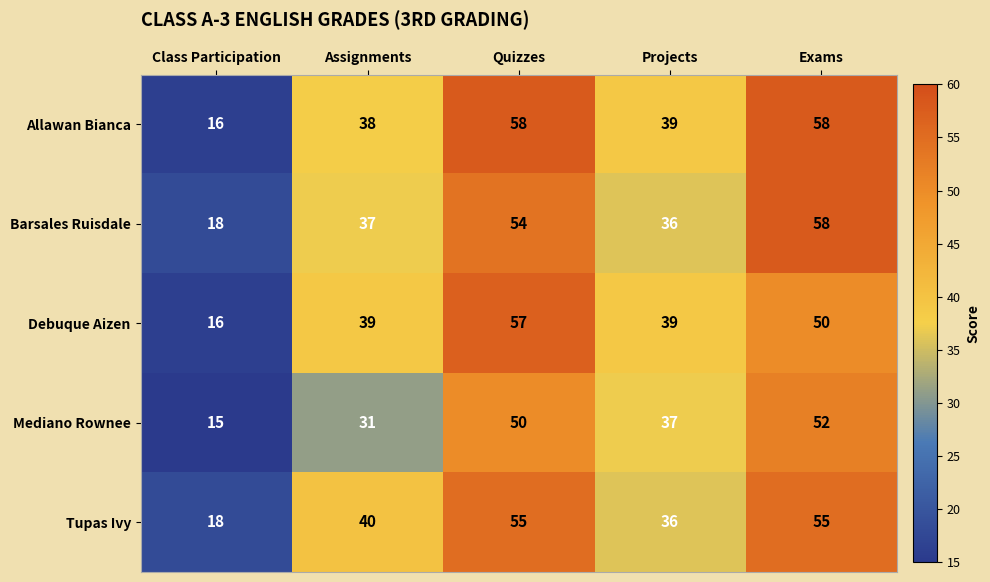

List the labels in order of Barsales Ruisdale value, largest first.

Exams, Quizzes, Assignments, Projects, Class Participation